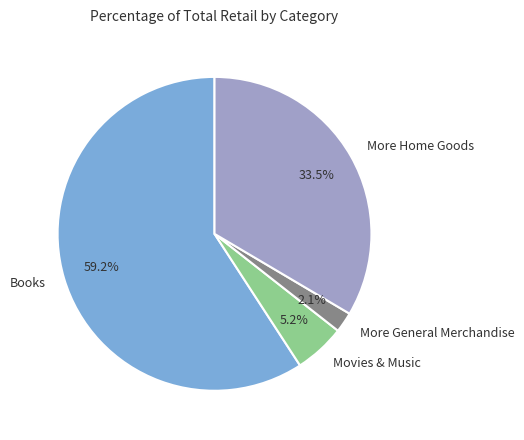

Count the number of slices in the pie.

4